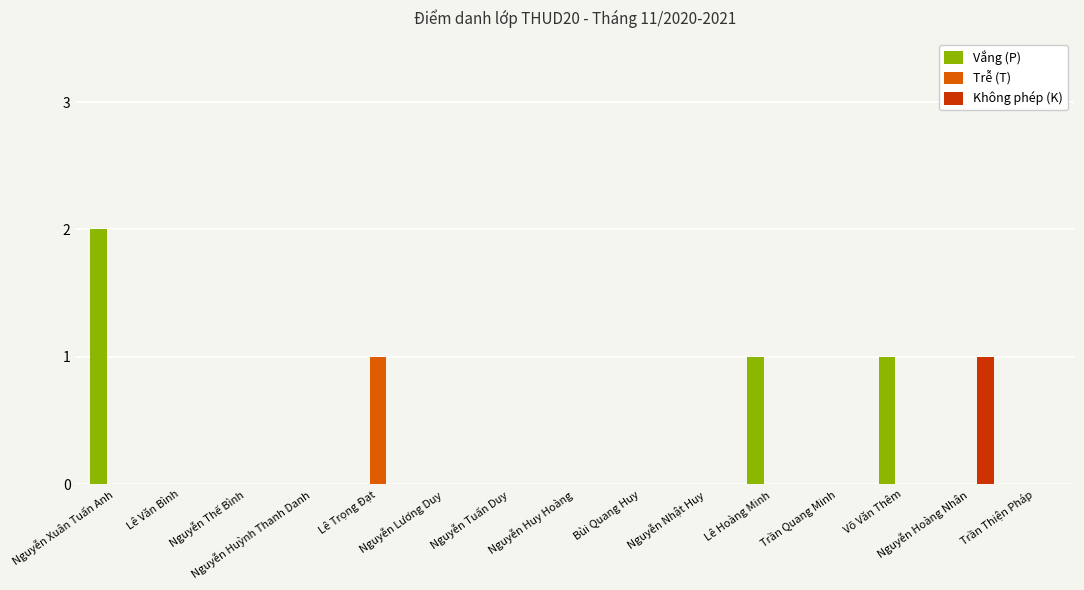

What are all the series names shown in the legend?

Vắng (P), Trễ (T), Không phép (K)